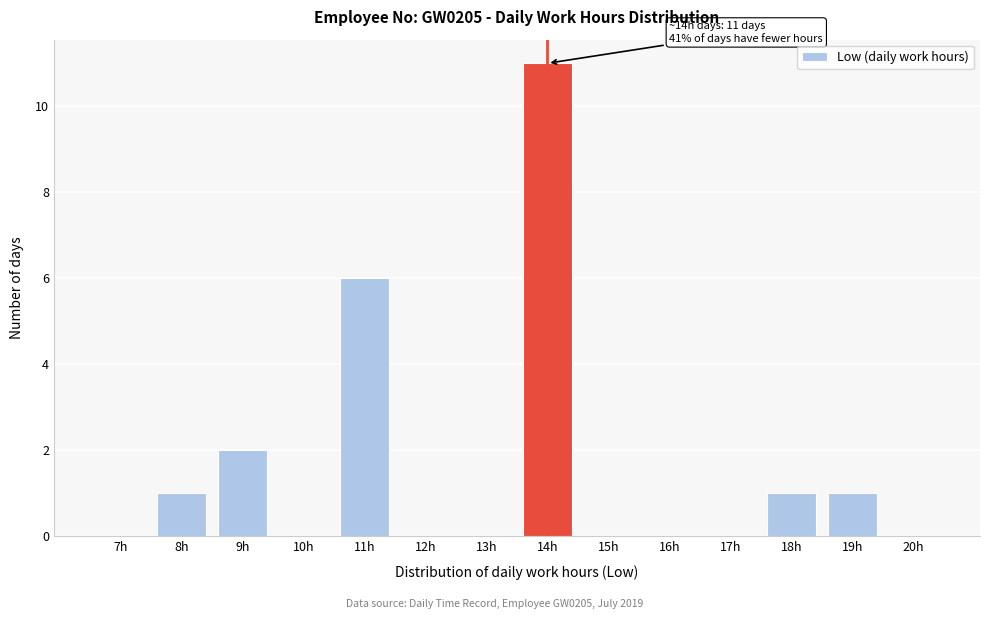

Reading left to right, transcribe all the data shown in this chart.

7h=0	8h=1	9h=2	10h=0	11h=6	12h=0	13h=0	14h=11	15h=0	16h=0	17h=0	18h=1	19h=1	20h=0